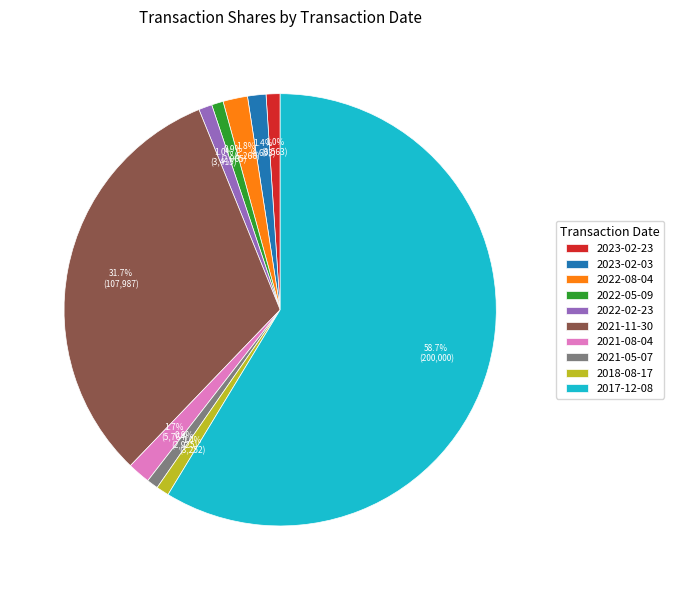

What is the largest slice in the pie chart?

2017-12-08